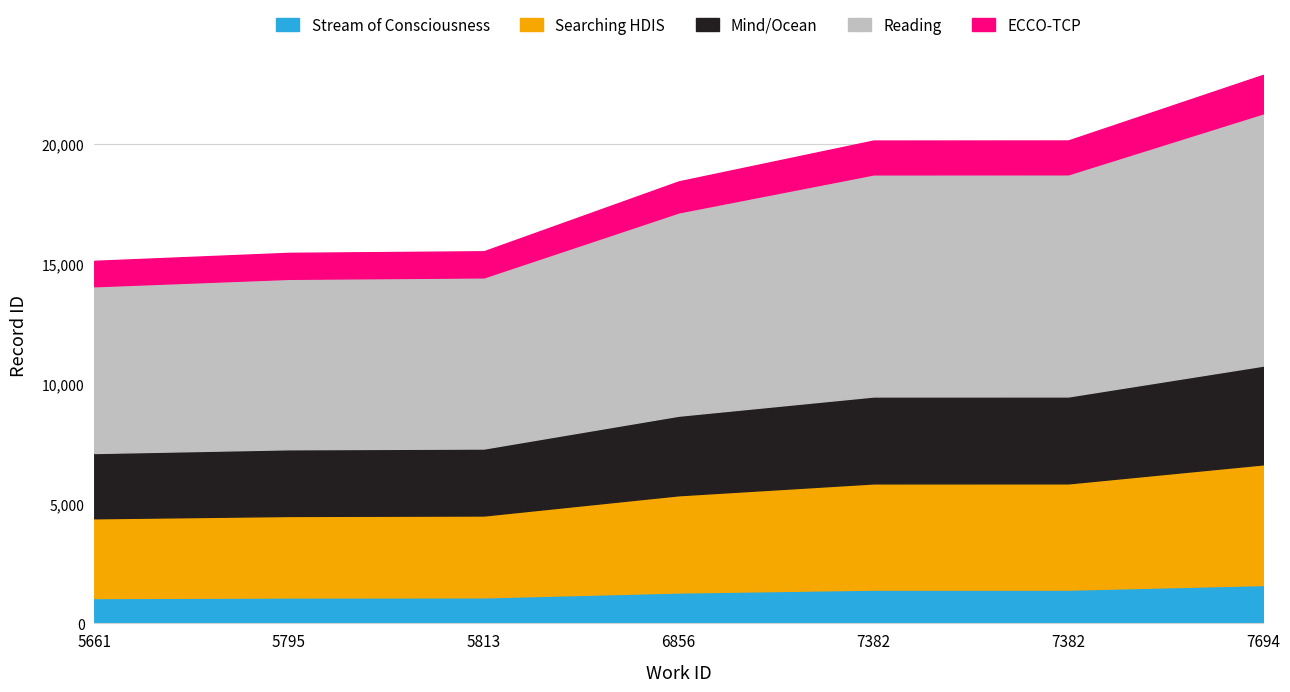

Between 5813 and 7382, which is larger?

7382